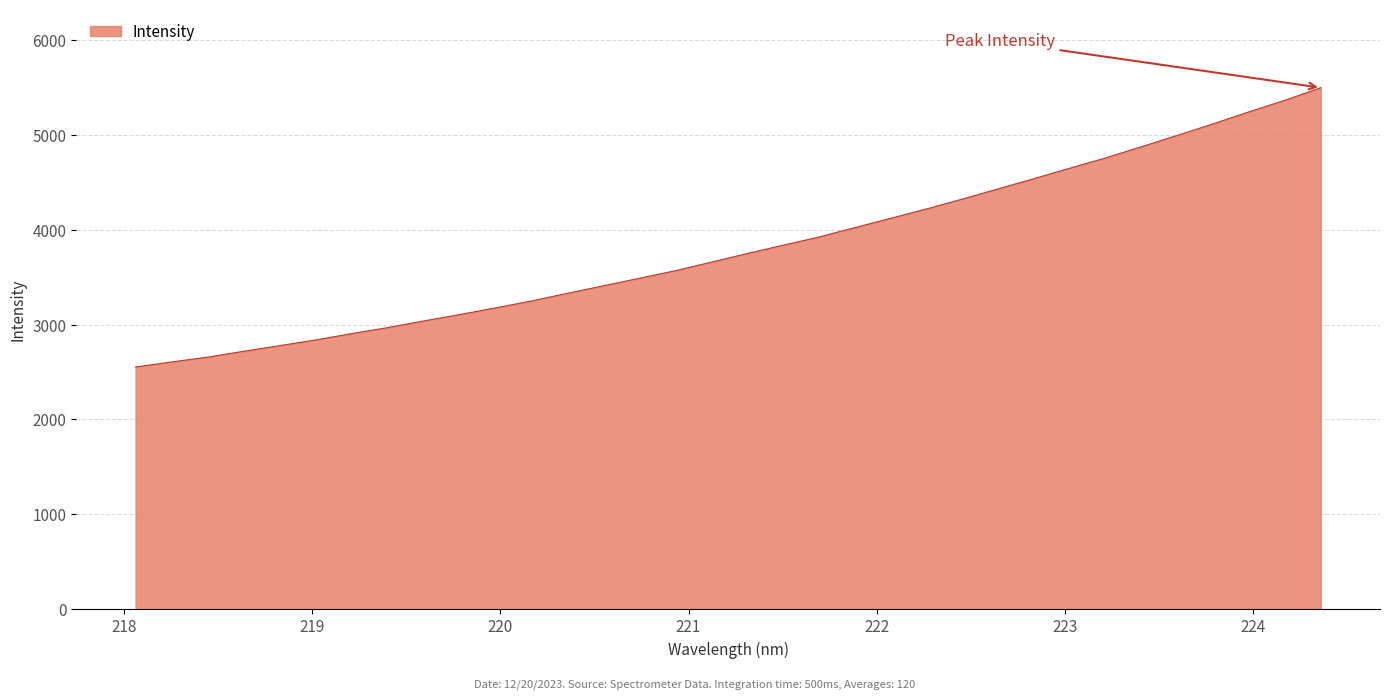

True or false: the data has more than 1 interior local peaks.

False